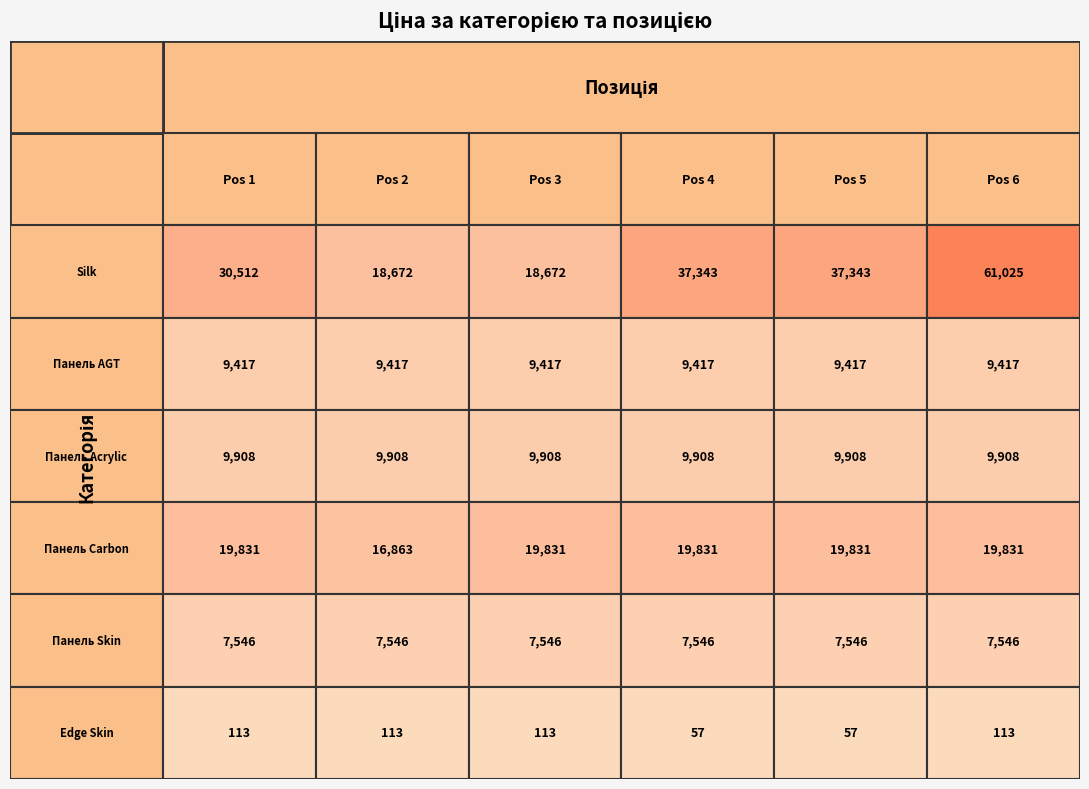

Which series changed the most between 0 and 5?

Silk